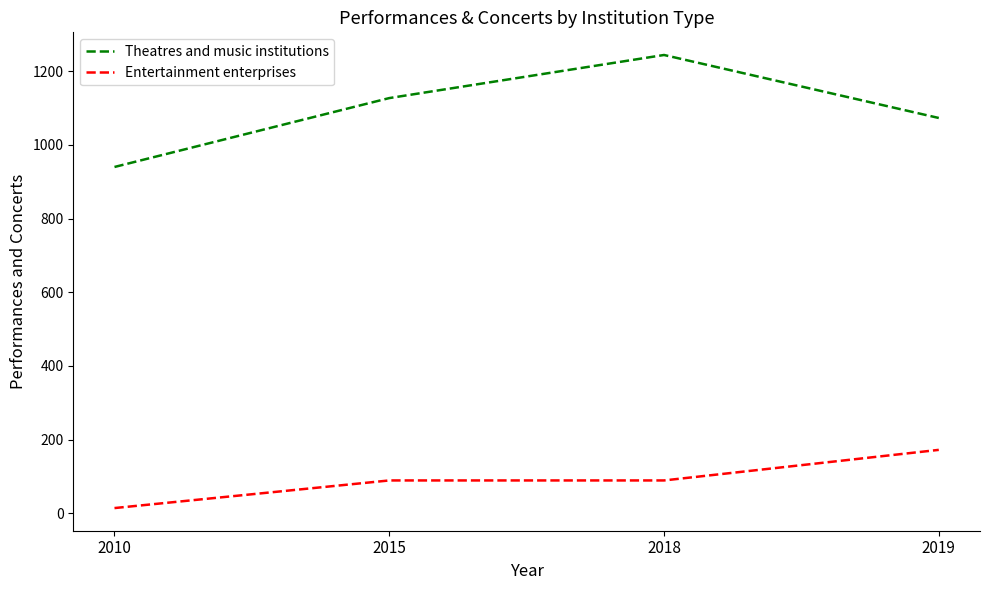

True or false: Entertainment enterprises and Theatres and music institutions intersect in this chart.

False